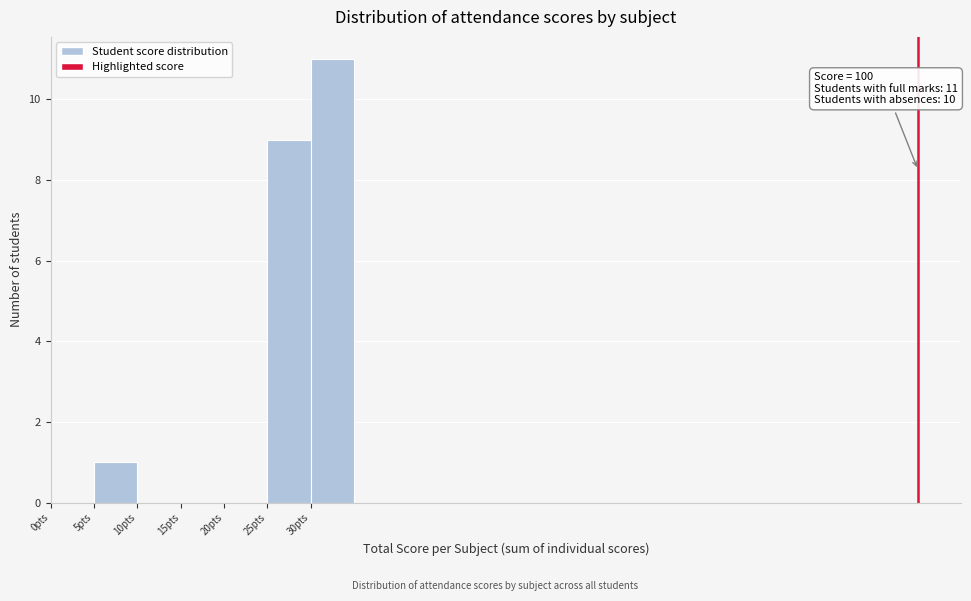

Over which range of the x-axis is the bar tallest?

30 to 35